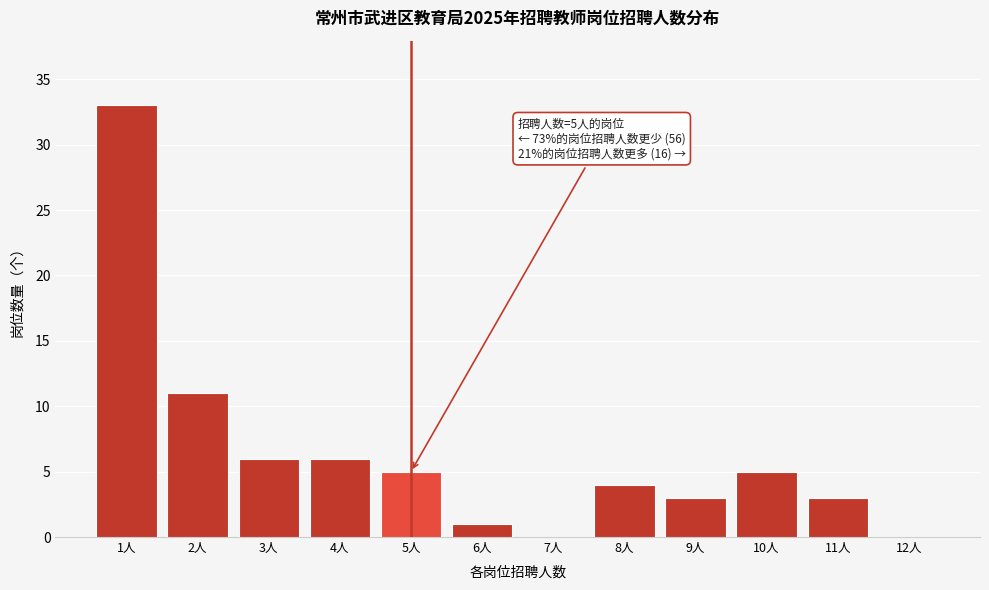

Which range on the x-axis has the tallest bar?

0.5 to 1.5